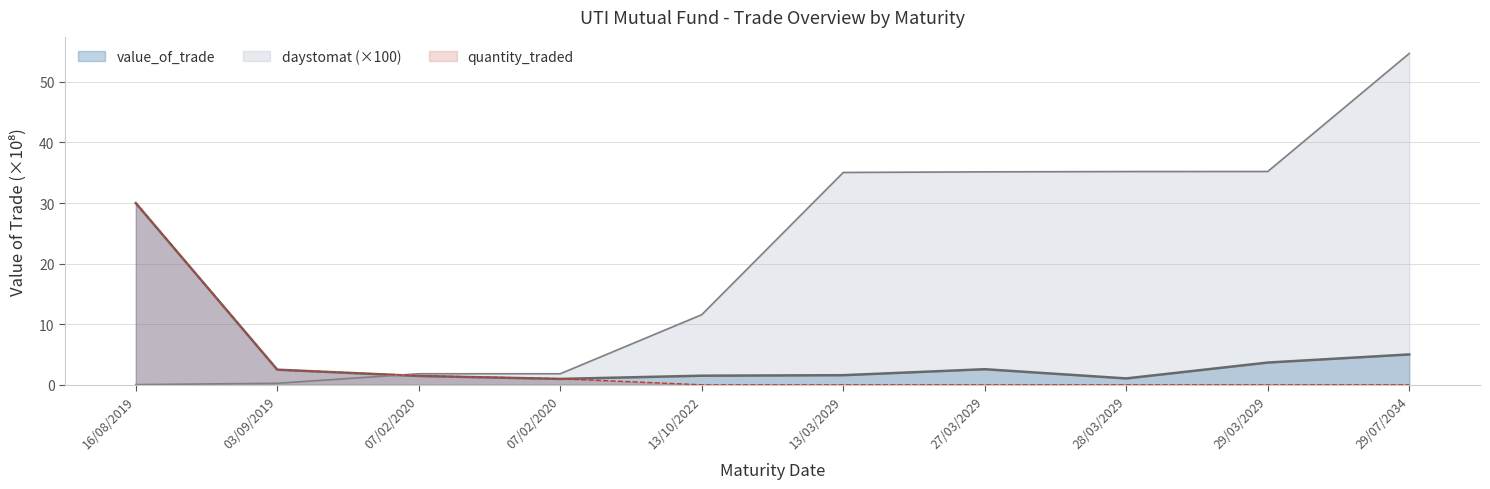

What are all the series names shown in the legend?

value_of_trade, daystomat (×100), quantity_traded